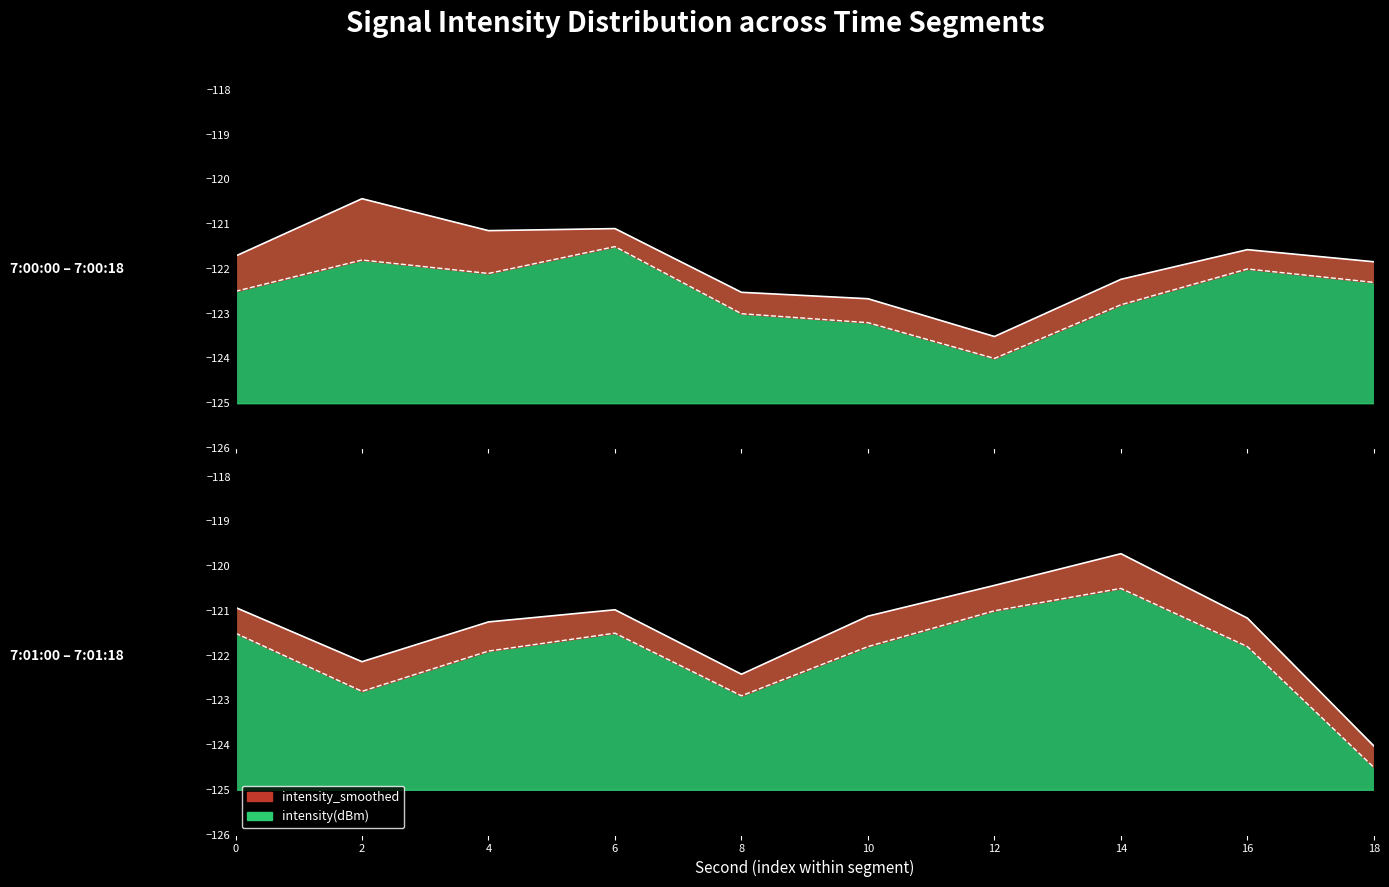

Which series has the widest spread of values?

intensity(dBm)